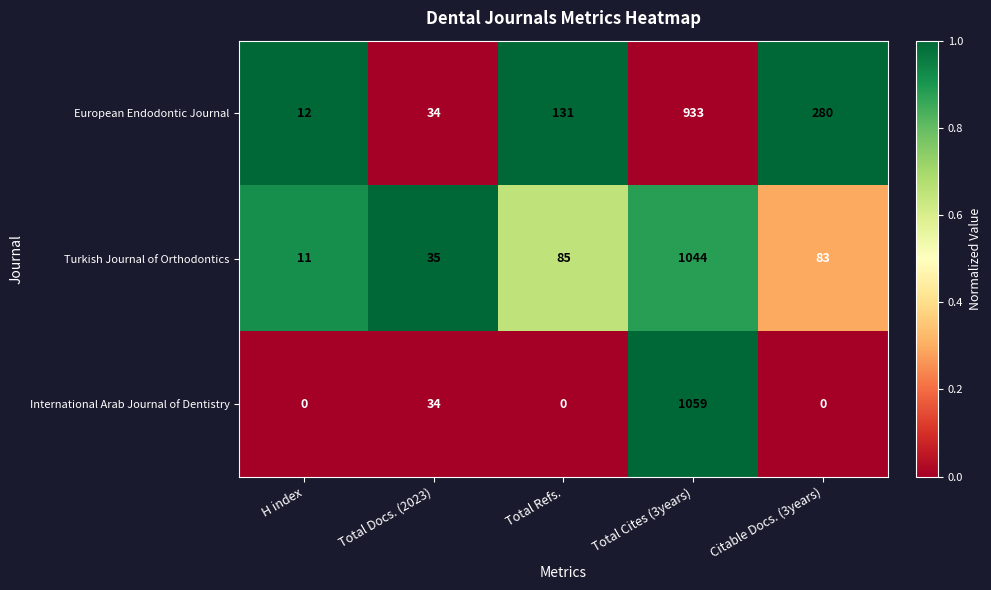

Is it true that Turkish Journal of Orthodontics equals 85 at Total Refs.?

True